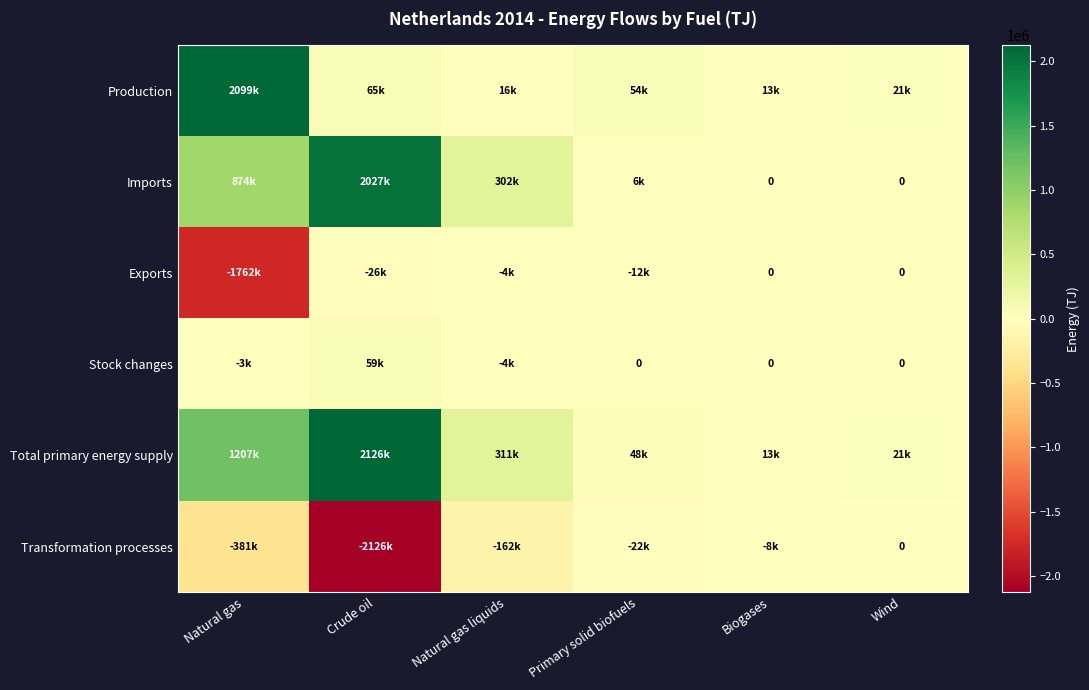

At which category is the sum across all series the highest?

Crude oil